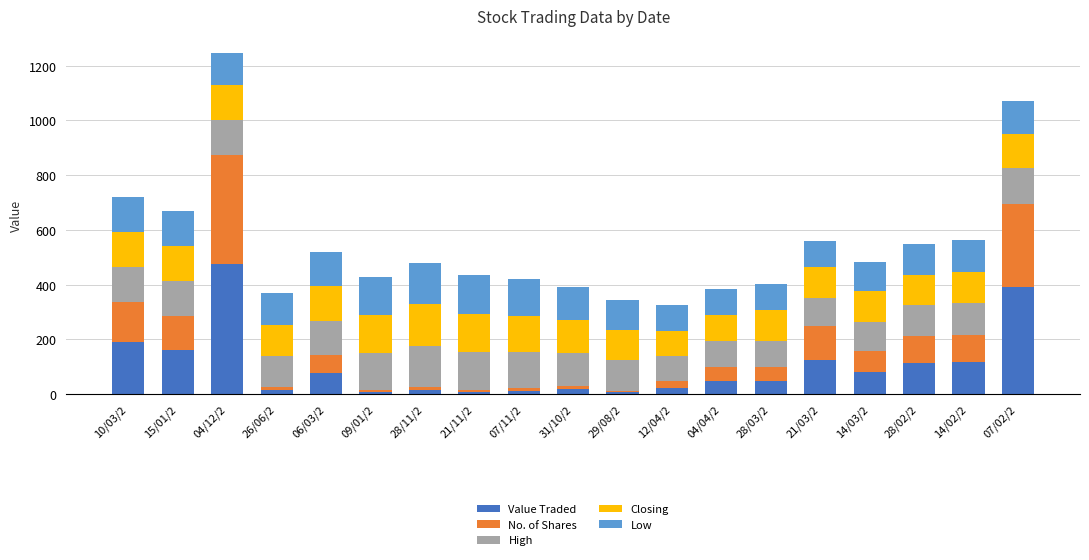

What are all the series names shown in the legend?

Value Traded, No. of Shares, High, Closing, Low